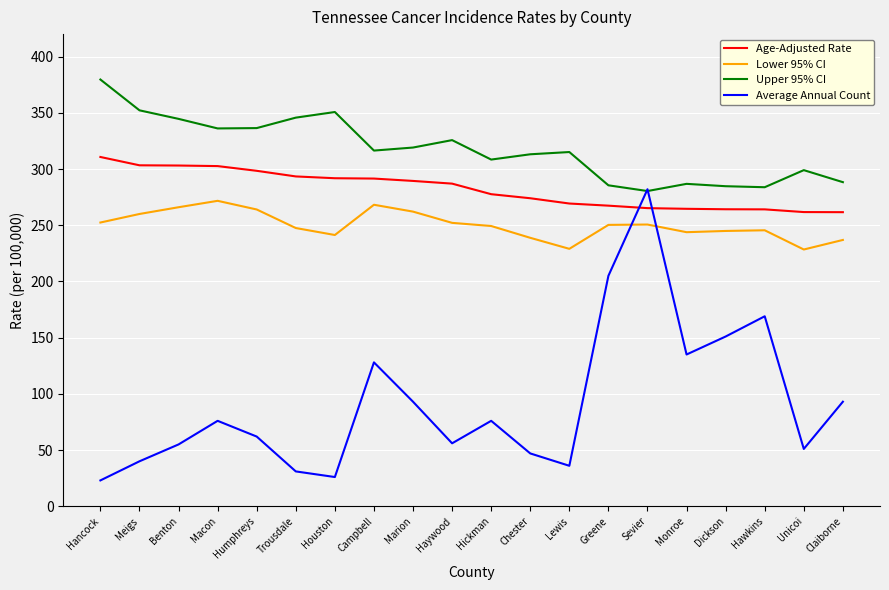

What position from the left is Benton?

3